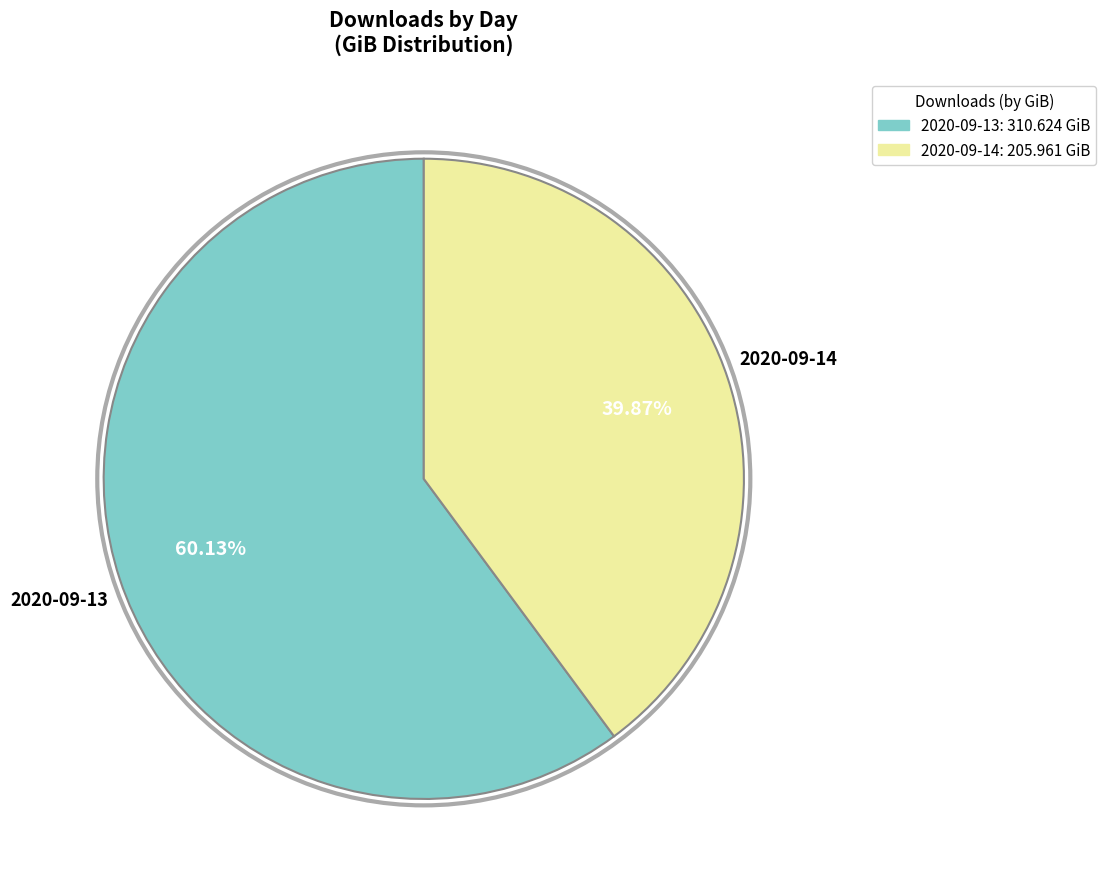

Which slice is the largest?

2020-09-13